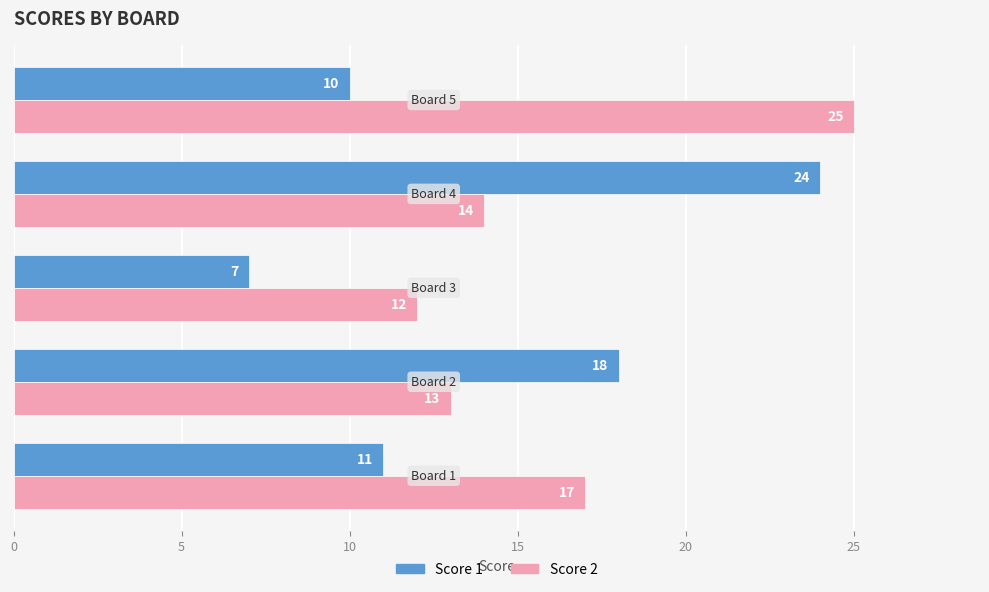

Count the number of data series in this chart.

2